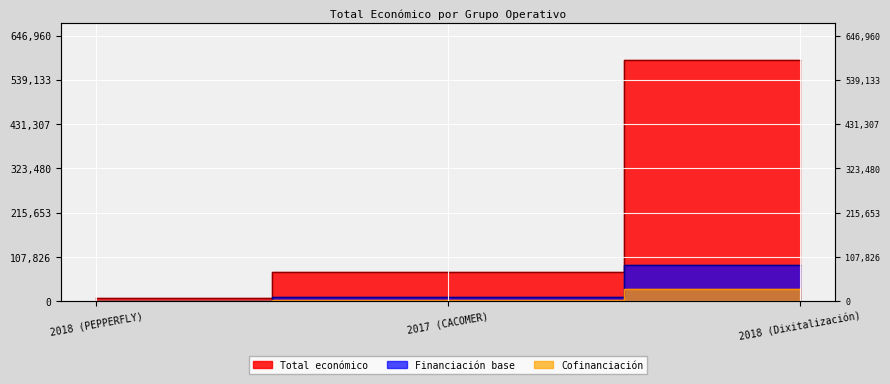

What is the label of the 3rd point from the left?

2018 (Dixitalización)